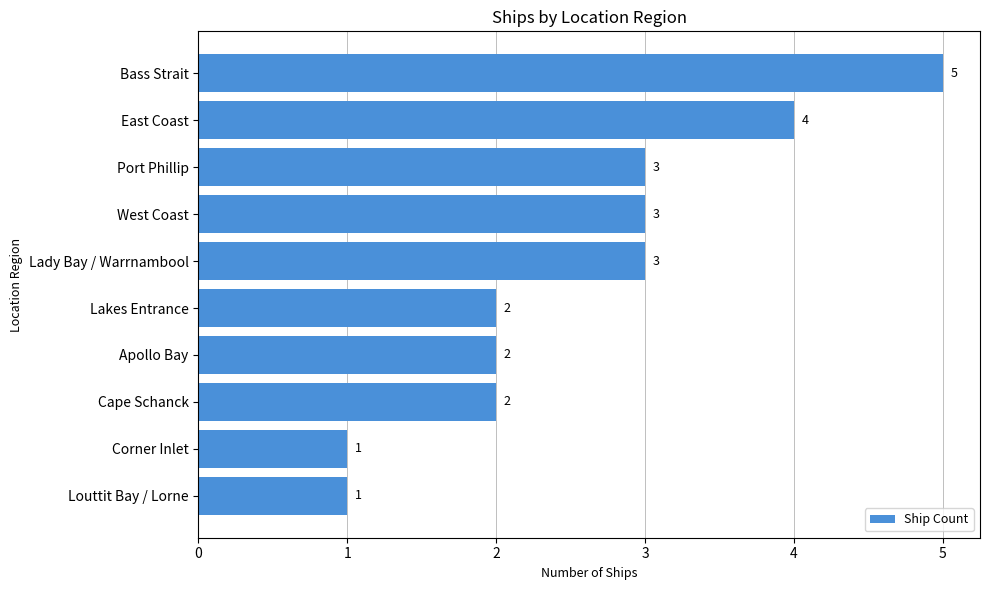

Count the number of data series in this chart.

1